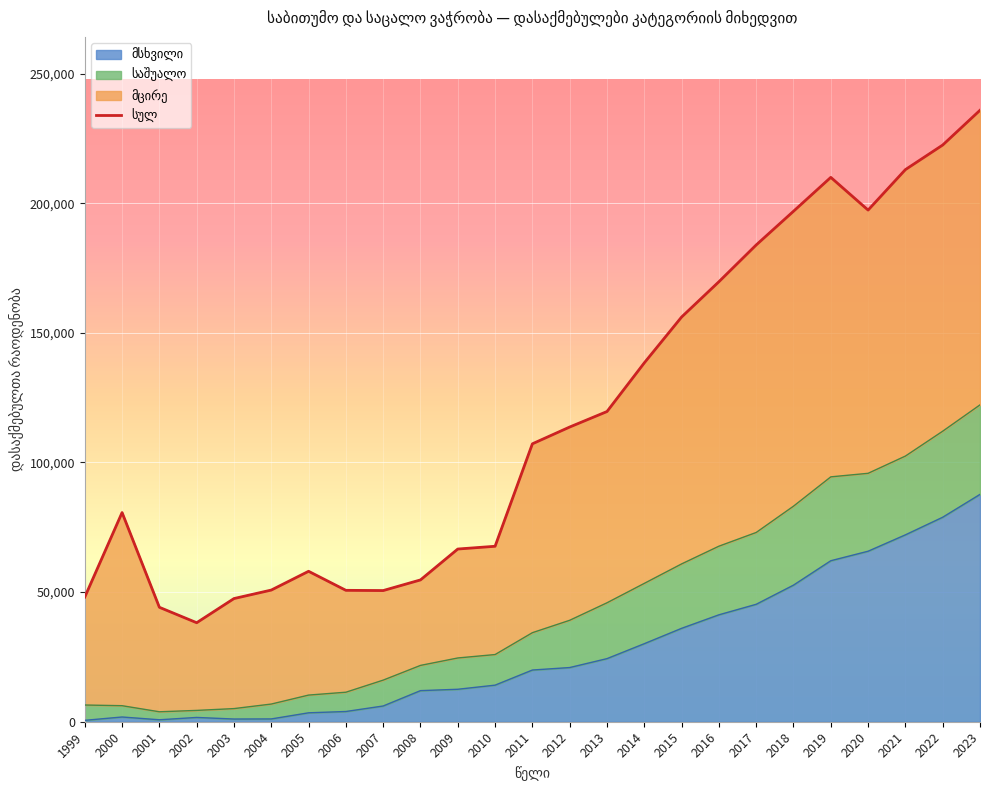

Where is the data nearest to the value 137010?

2014